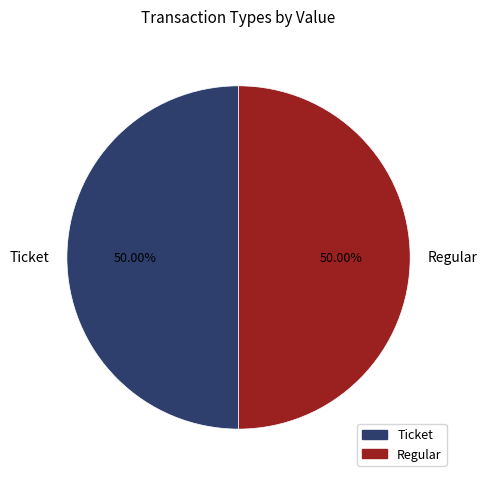

What is the total percentage of Ticket and Regular?

100.0%